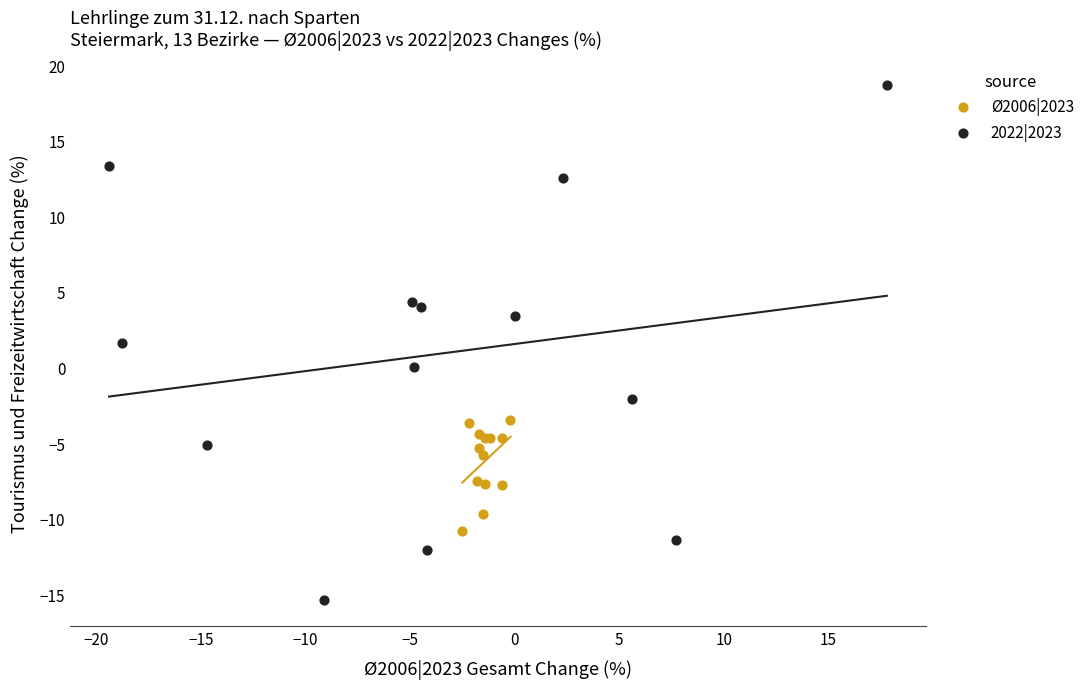

Which series has the largest Y range (max minus min)?

2022|2023